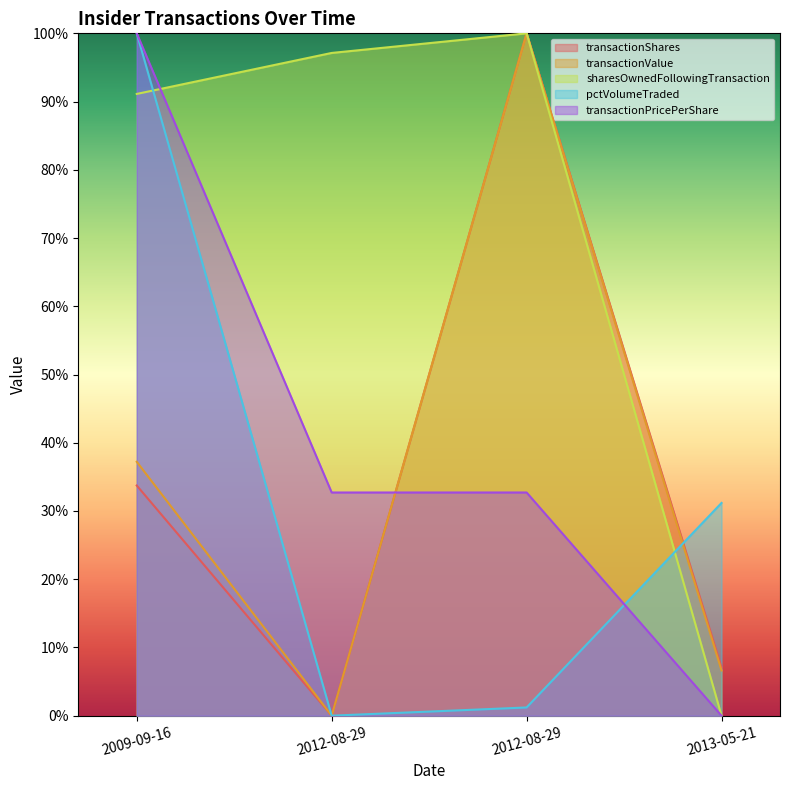

How many lines are shown in the chart?

5